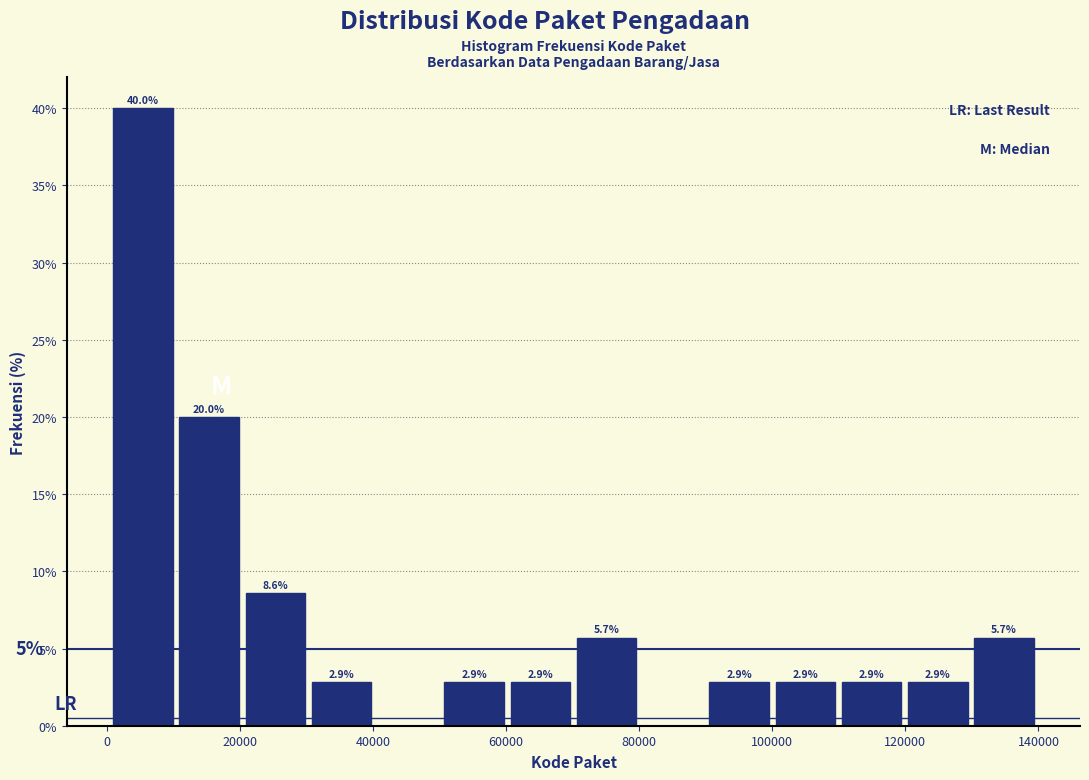

Over which range of the x-axis is the bar tallest?

0 to 10000